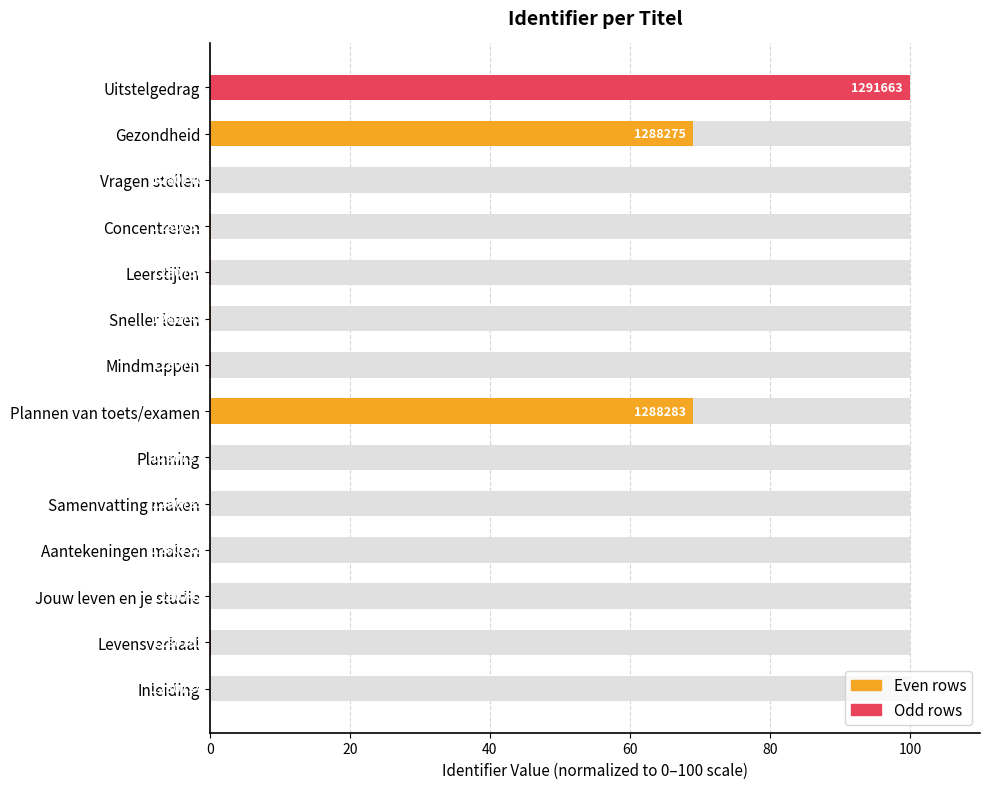

Reading right to left, what are all the values shown in this chart?

100.0	69.0	0.1	0.2	0.1	0.1	0.1	69.1	0.0	0.0	0.0	0.1	0.2	0.0